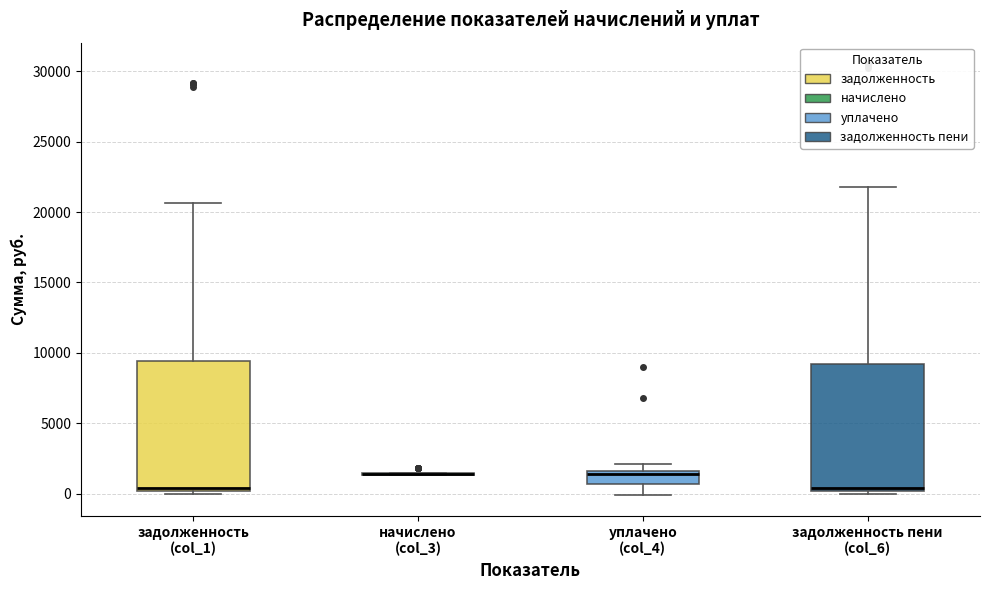

Reading left to right, read every box against the y-axis: the position of its median line, the range the box covers, and the ends of its whiskers. The values are not printed on the chart, so give them approximately, as read against the axis.

задолженность (col_1): median 500, box 0 to 9500, whiskers 0 (just below the box's lower edge) to 20500
начислено (col_3): box collapsed to a line at 1500, whiskers 1500 to 1500
уплачено (col_4): median 1500 (just below the box's upper edge), box 500 to 1500, whiskers 0 to 2000
задолженность пени (col_6): median 500, box 0 to 9000, whiskers 0 (just below the box's lower edge) to 22000